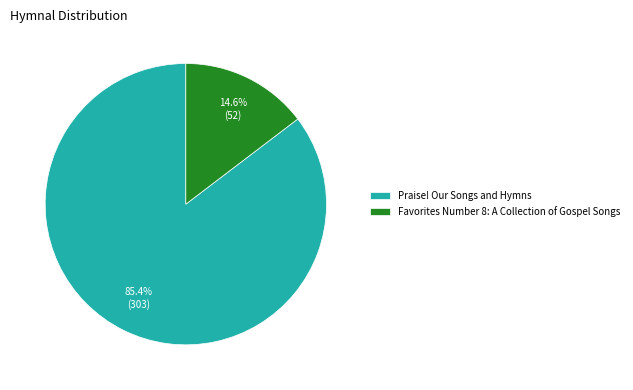

The Favorites Number 8: A Collection of Gospel Songs slice represents 15% of the pie. True or false?

True